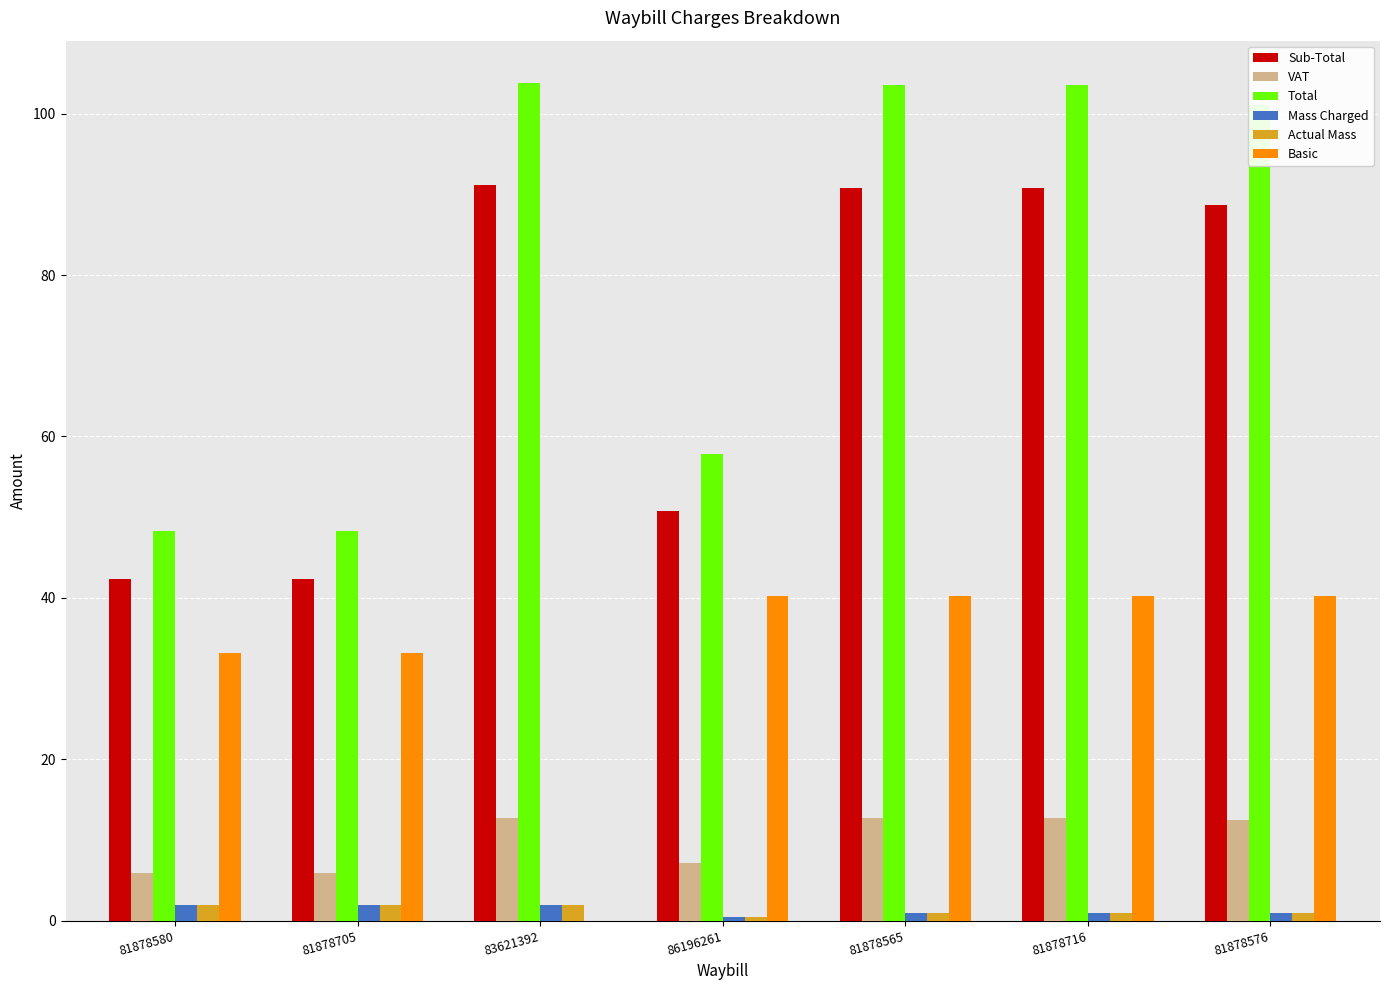

Is the value of Actual Mass at 83621392 greater than the value of Sub-Total at 81878580?

No